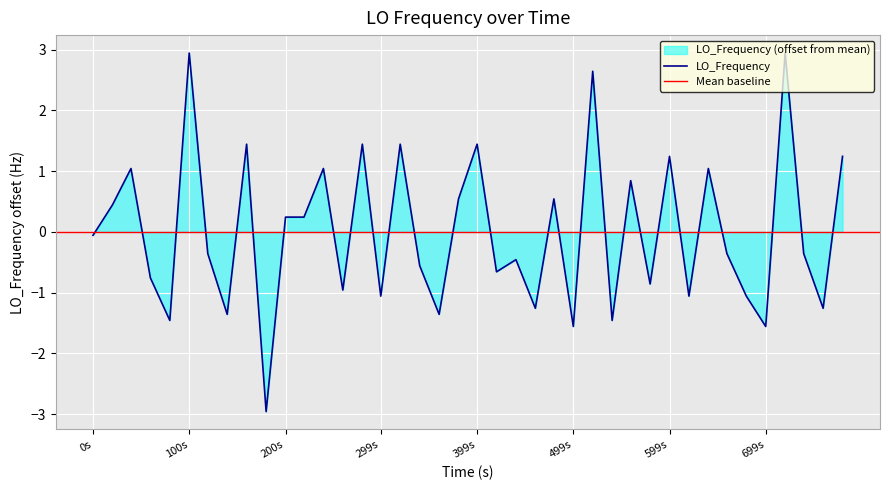

What is the value of the 16th point from the left?

-1.1